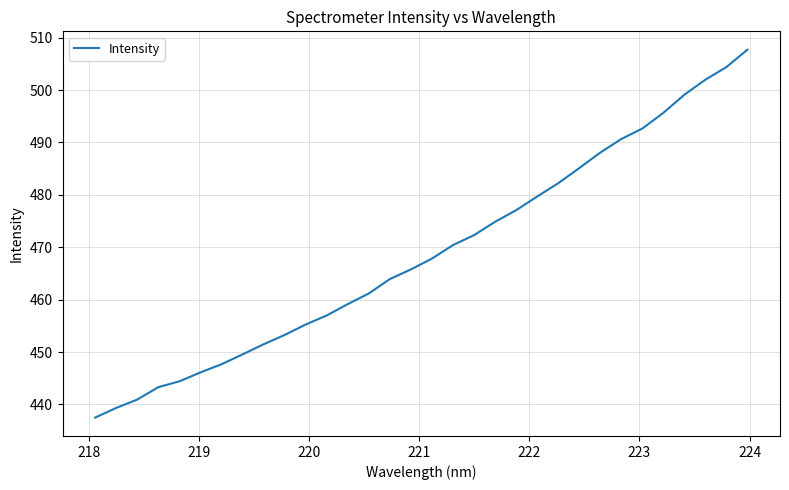

What is the difference between the second highest and minimum values?

66.9